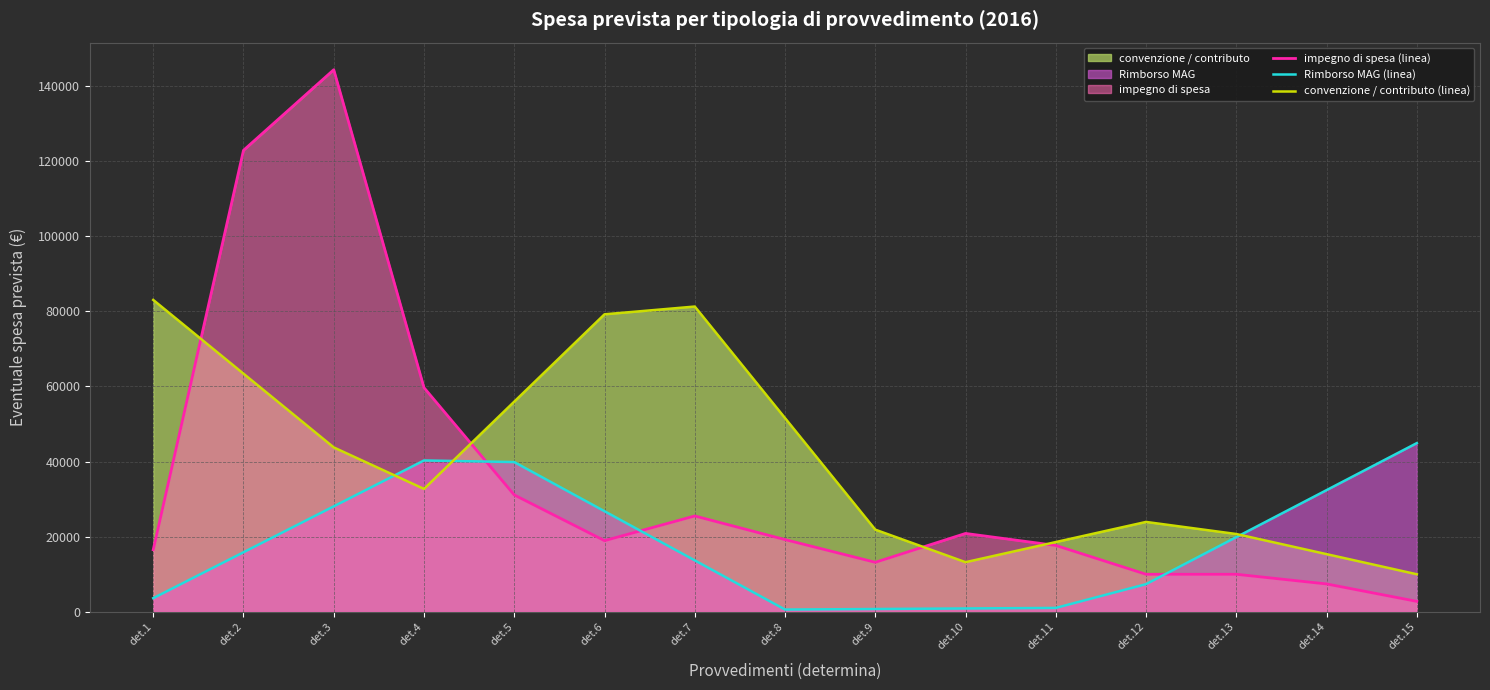

Which series changed the most between det.2 and det.15?

impegno di spesa (linea)